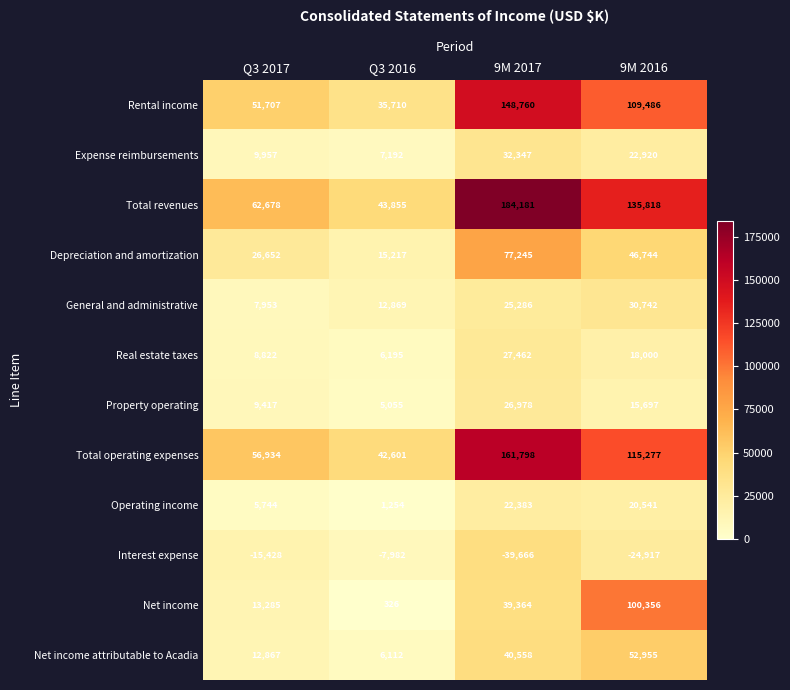

Rank the series at Q3 2017 from highest to lowest value.

Total revenues, Total operating expenses, Rental income, Depreciation and amortization, Net income, Net income attributable to Acadia, Expense reimbursements, Property operating, Real estate taxes, General and administrative, Operating income, Interest expense